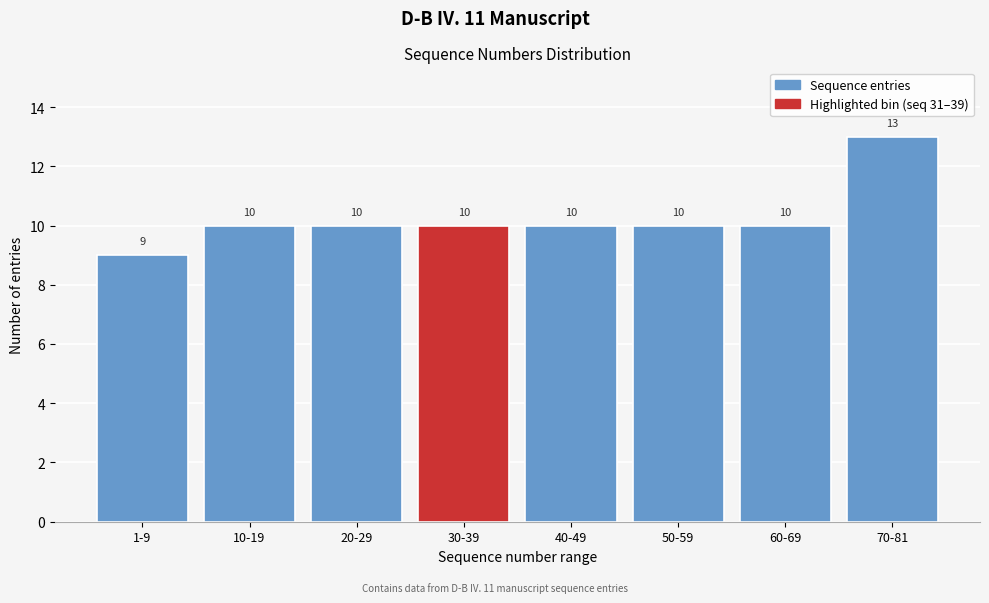

Reading left to right, what are all the values shown in this chart?

9	10	10	10	10	10	10	13